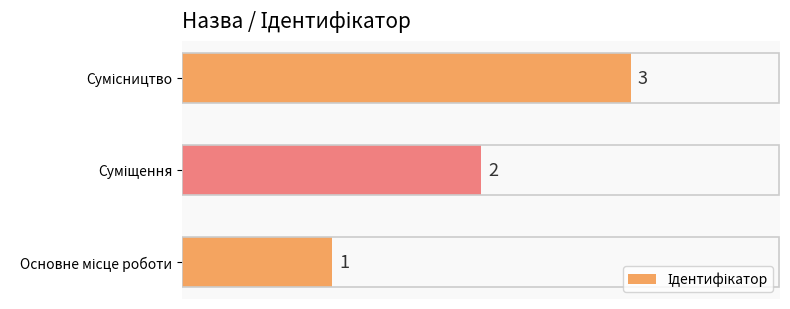

What is the sum of all values?

6